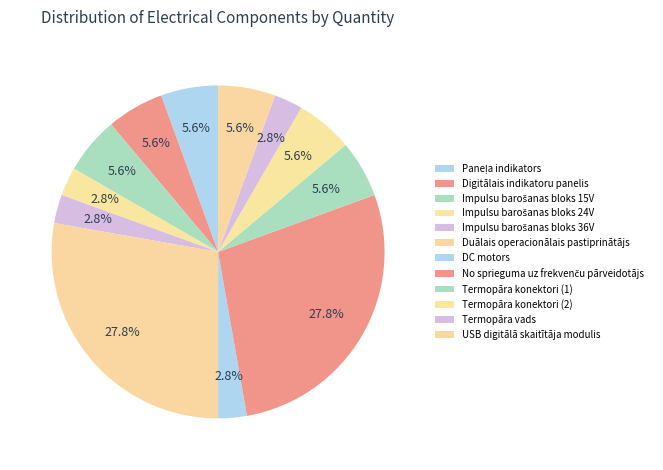

How many segments does this pie chart have?

12